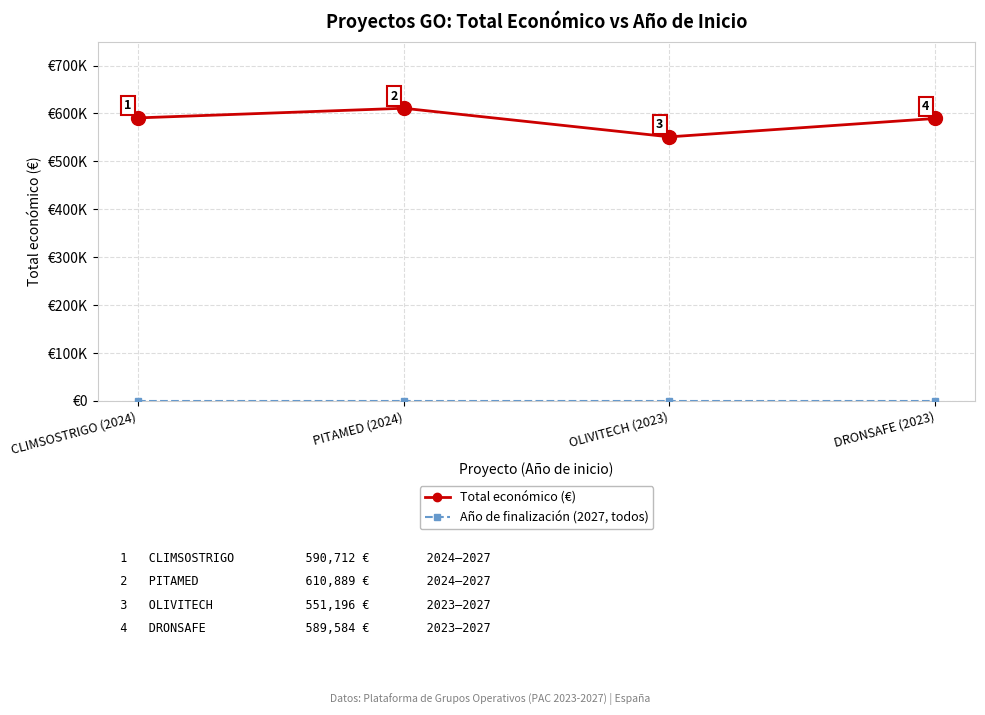

True or false: Total económico (€) and Año de finalización (2027, todos) cross at least once.

False